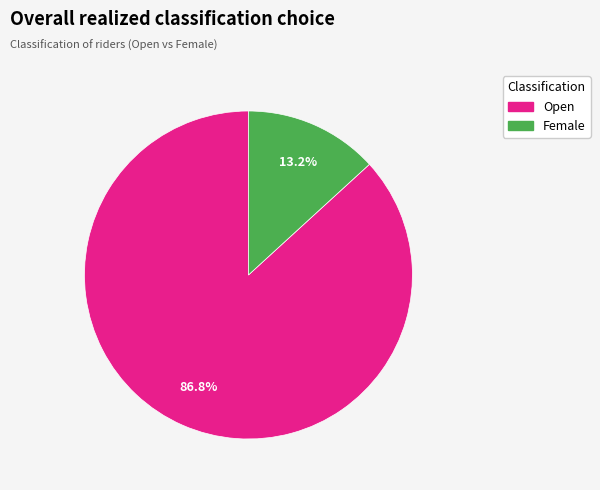

True or false: Female accounts for 27% of the total.

False